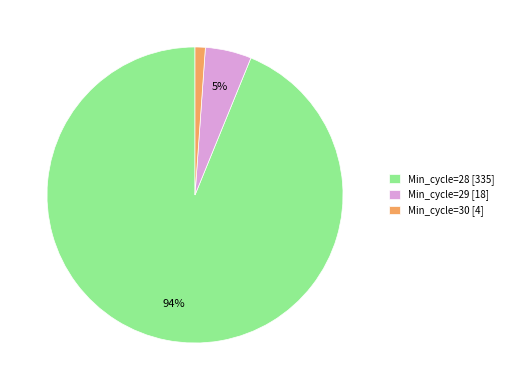

True or false: Min_cycle=29 [18] accounts for 5% of the total.

True